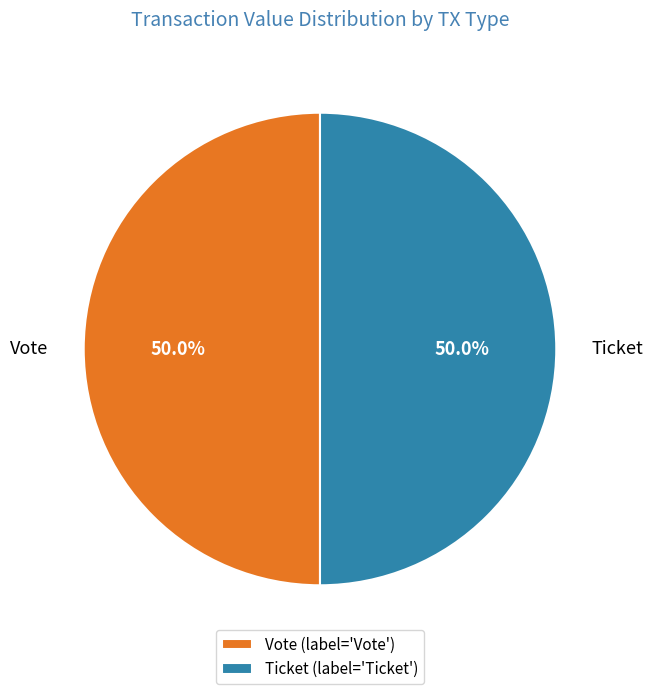

How much of the chart is everything except Ticket?

50.0%